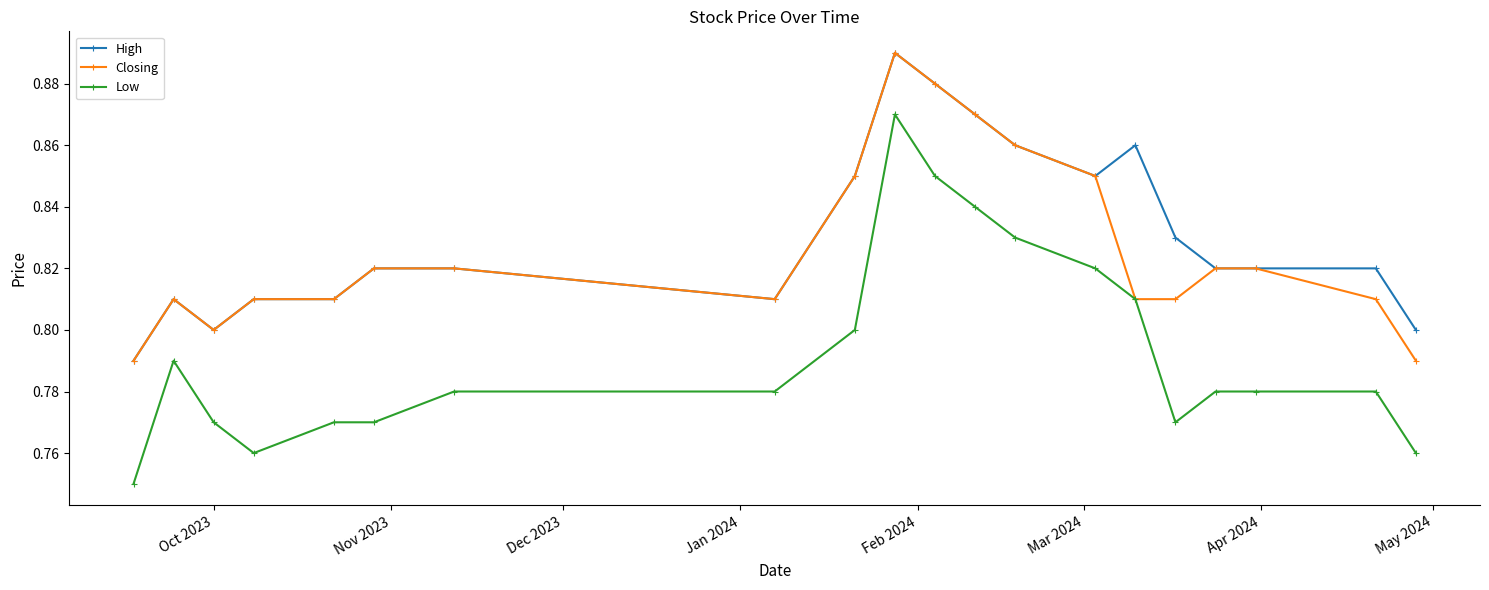

How many Low values are between 0 and 1?

20